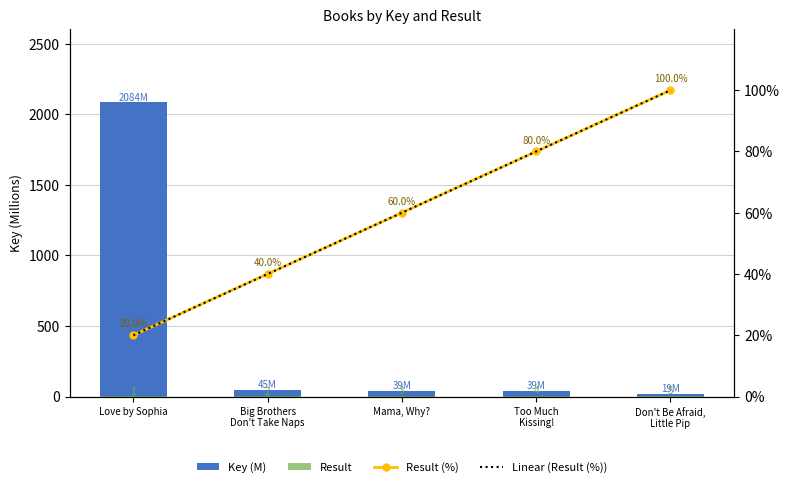

At which label does Result first exceed 3?

Too Much
Kissing!